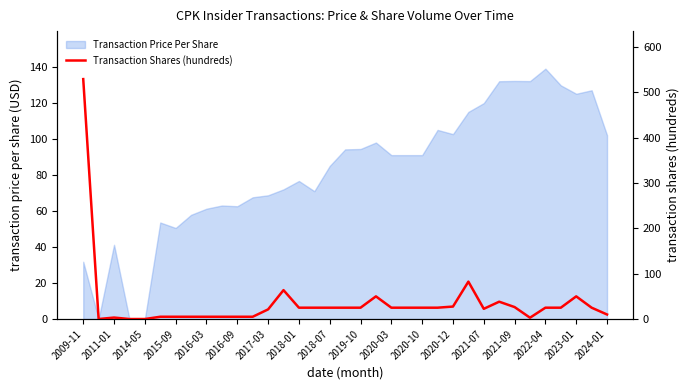

The value of Transaction Price Per Share at 2011-01 is 20.1. True or false?

False